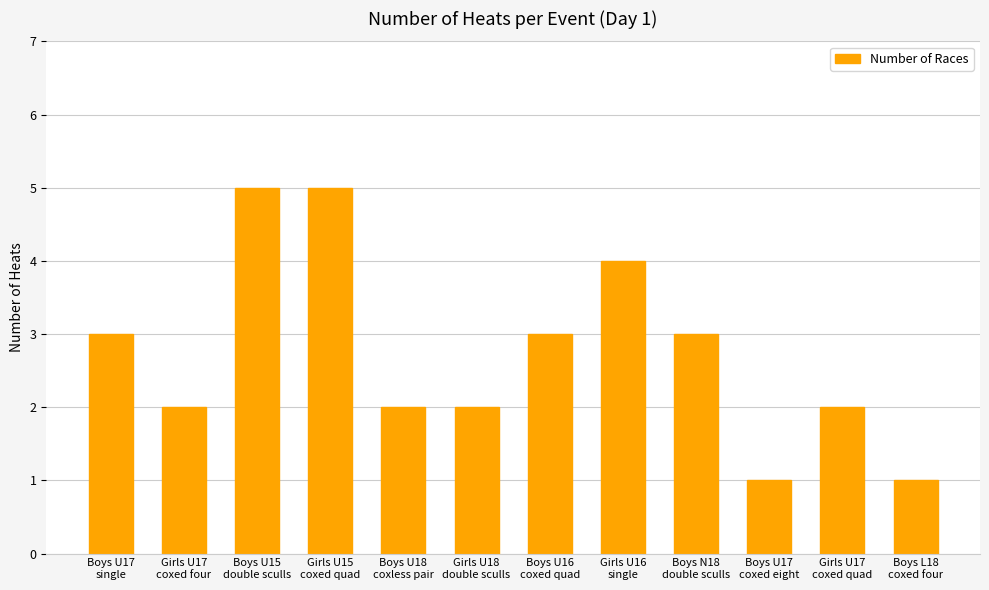

What is the value of the 11th bar from the left?

2